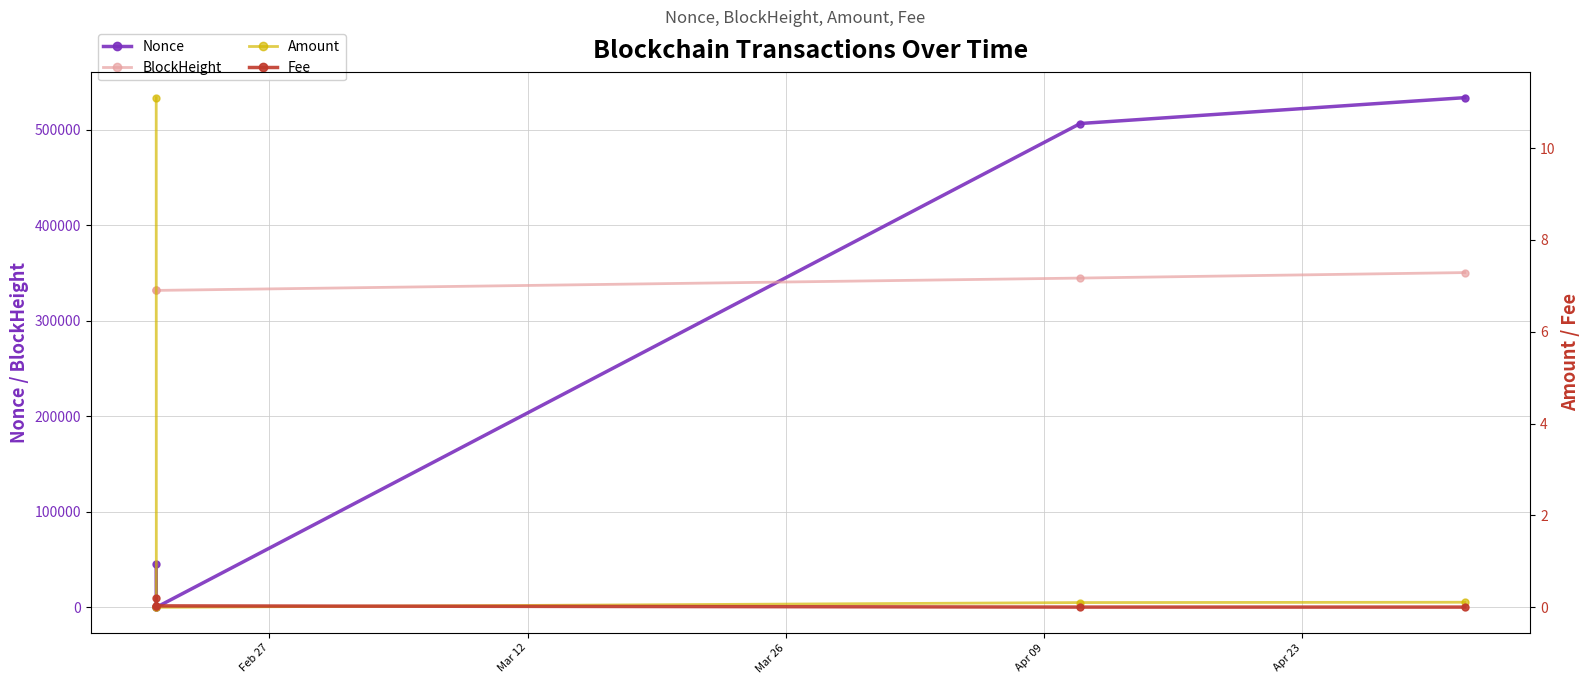

At which label is Amount closest to 5?

Apr 23